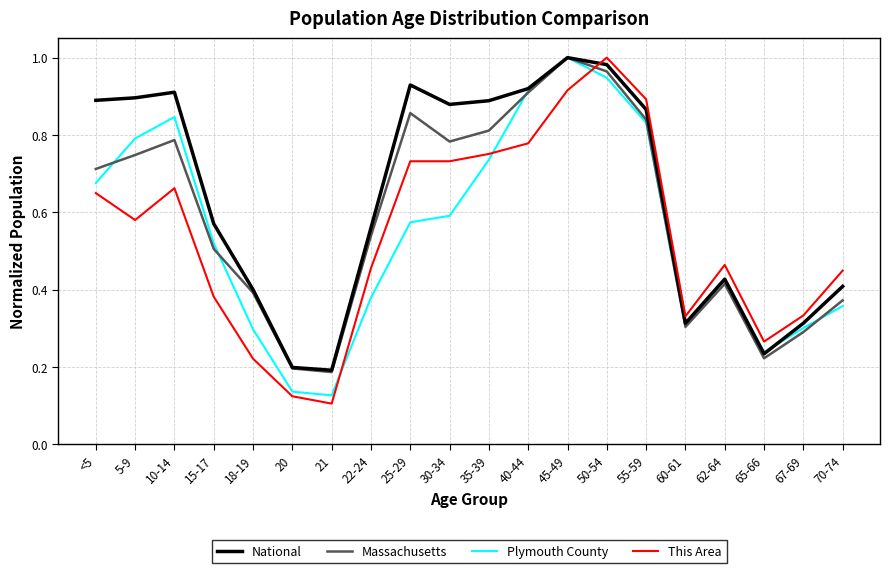

What is the total value across all series at 22-24?

1.9